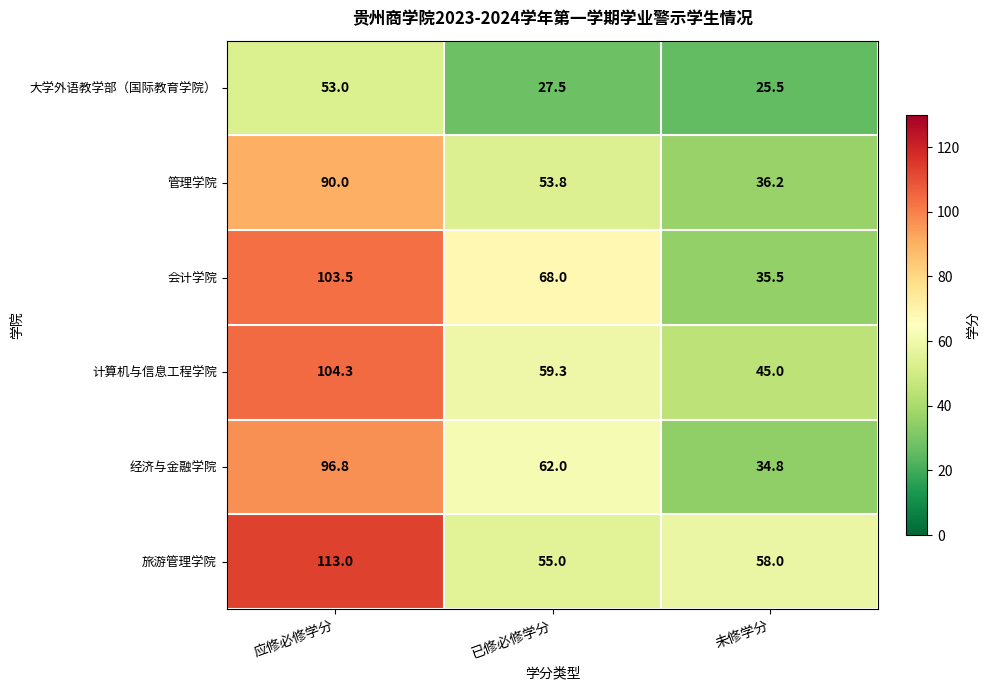

What is the difference between the maximum and minimum values in the 经济与金融学院 series?

62.0